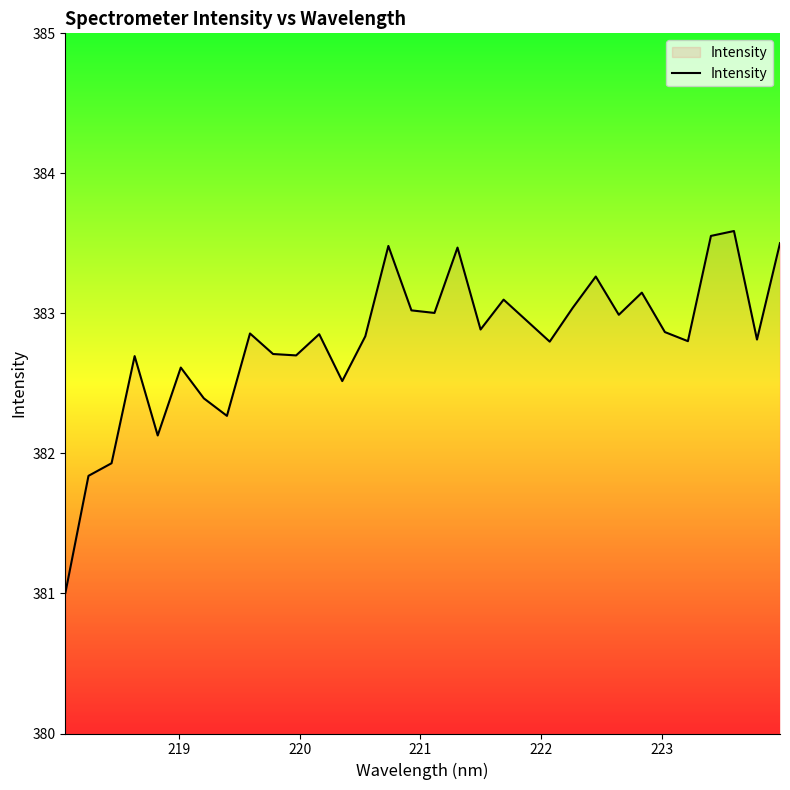

Count the number of categories in the chart.

32